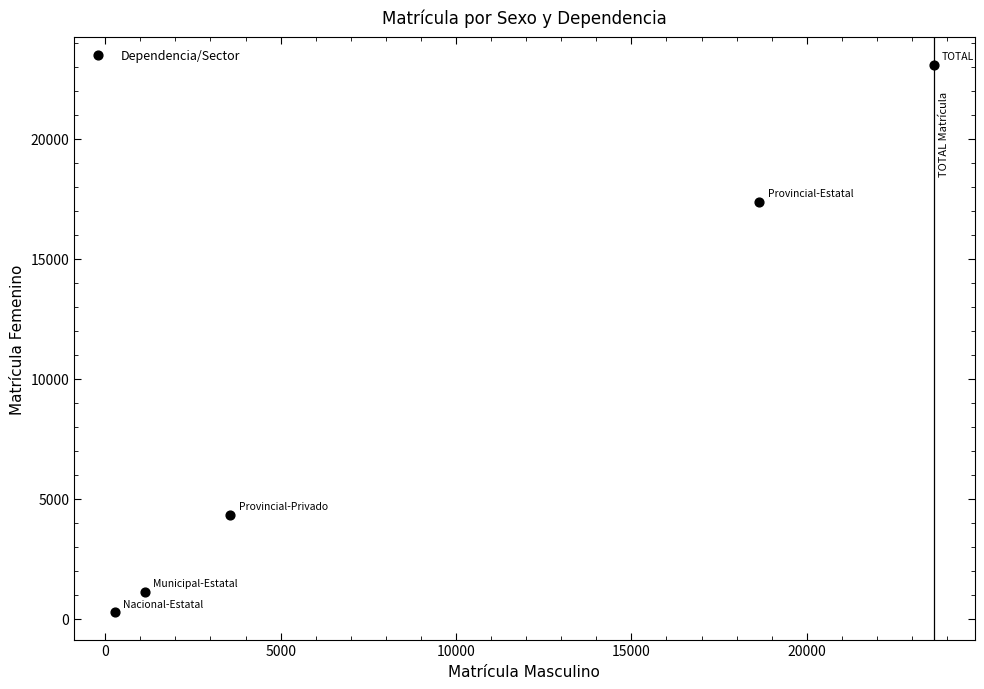

What Y value in the scatter plot is closest to 11668?

17359